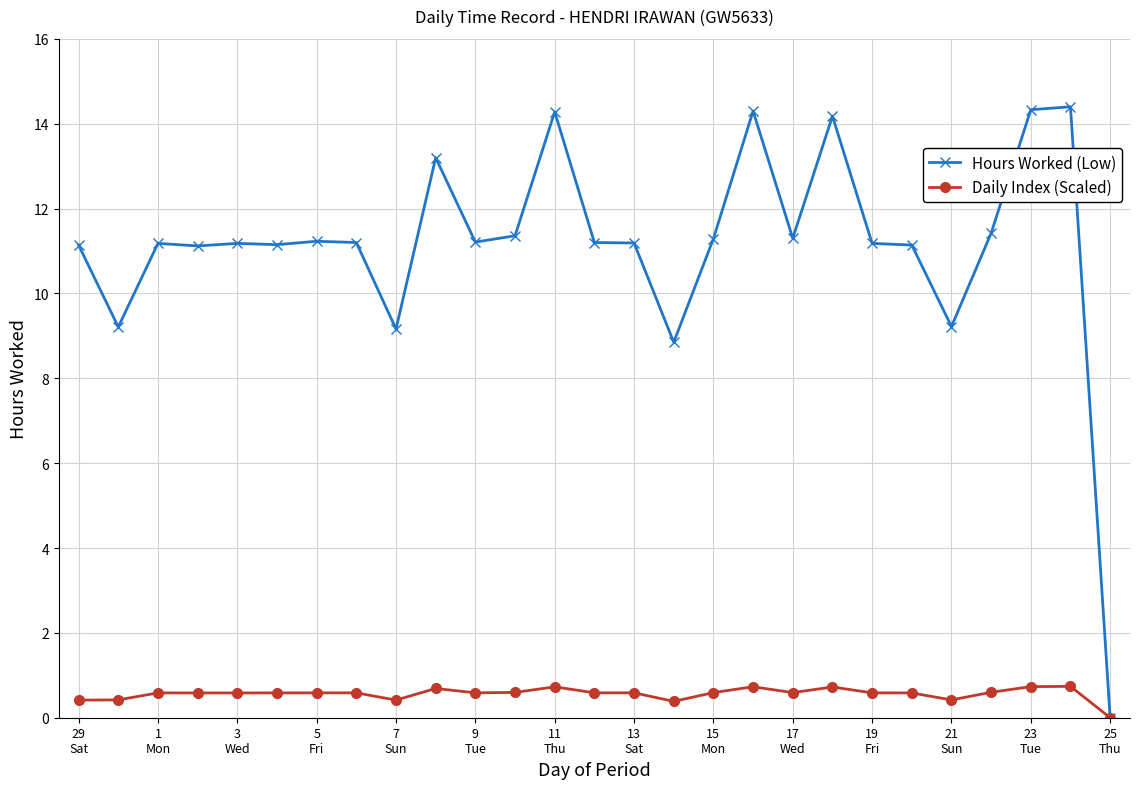

Which series has the widest spread of values?

Hours Worked (Low)